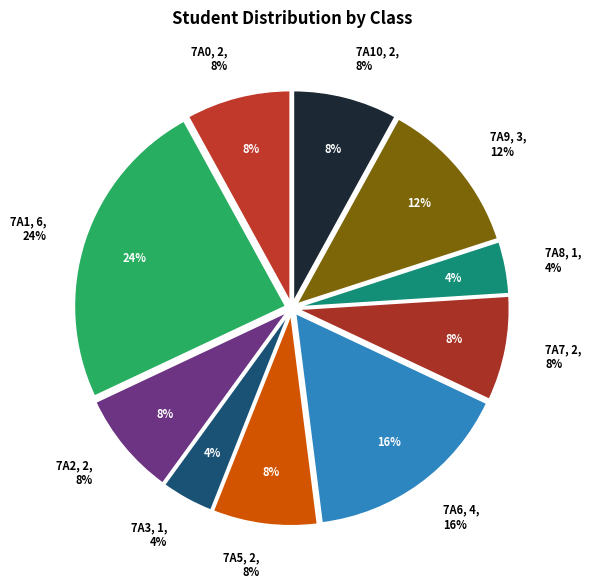

What percentage is the 7A5 slice, to the nearest percent?

8%